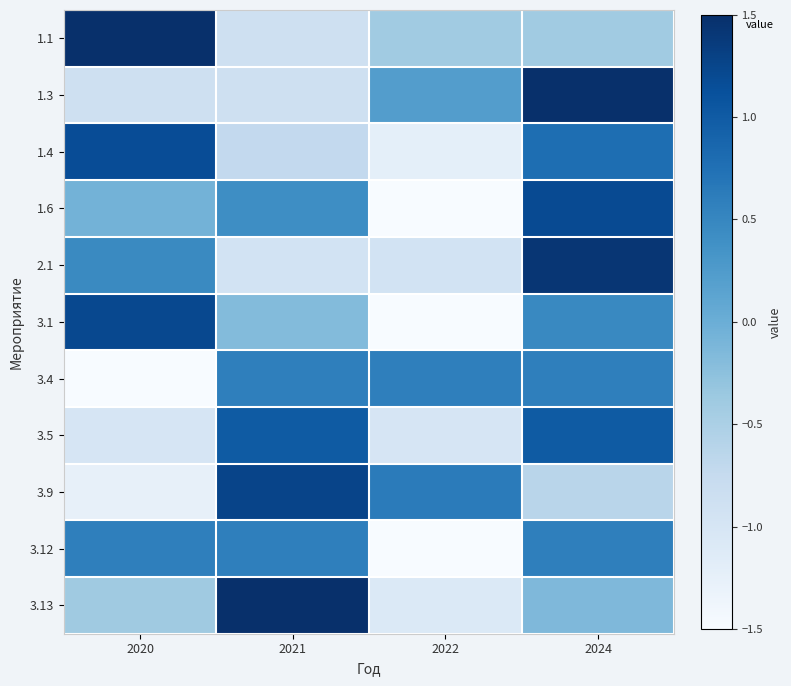

At which category does the chart reach its peak across all series?

2020